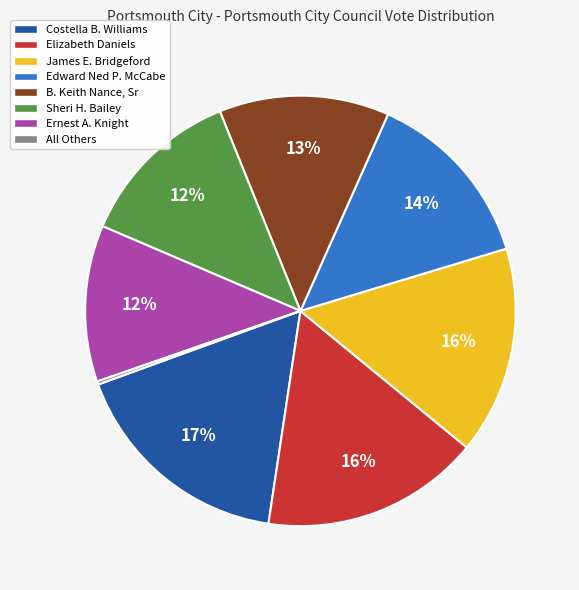

The Ernest A. Knight slice represents 2% of the pie. True or false?

False